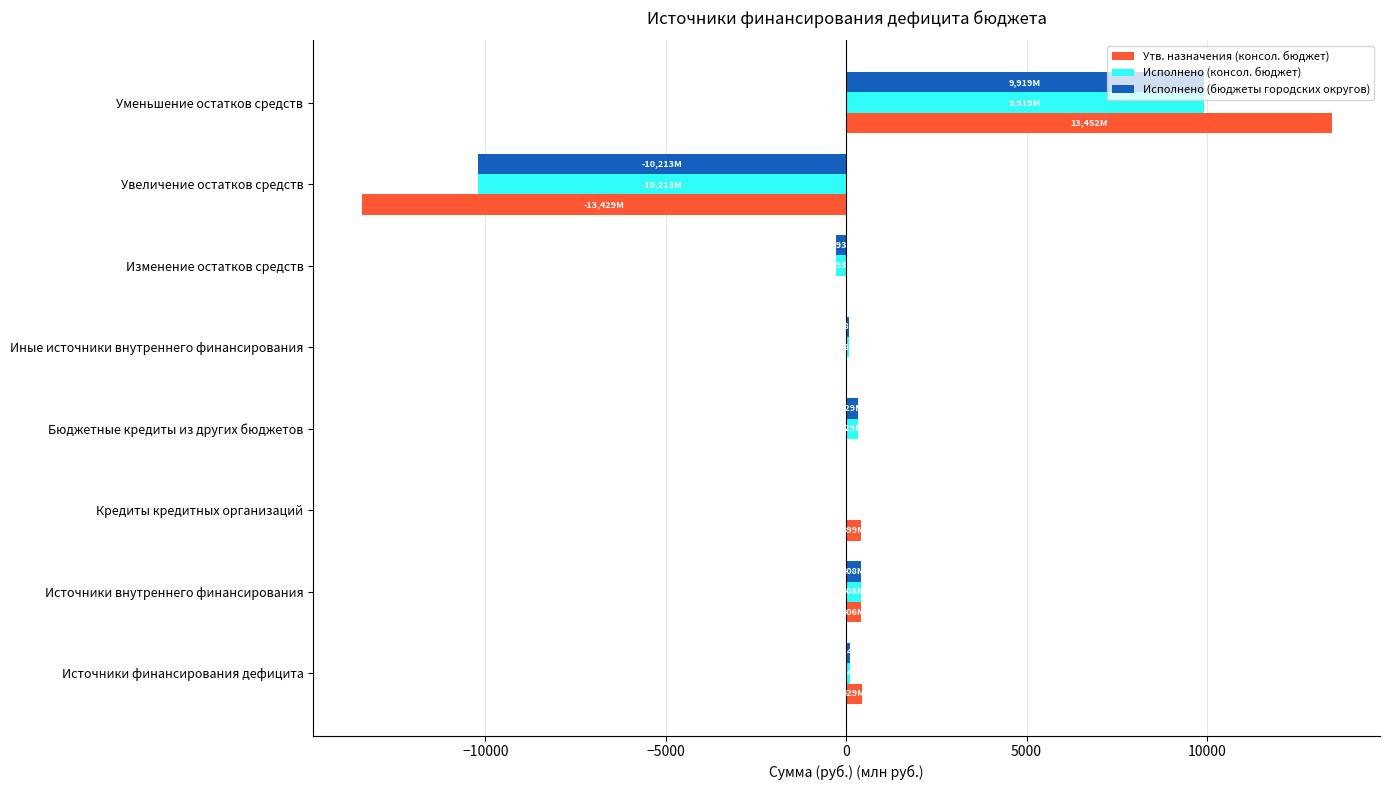

The Утв. назначения (консол. бюджет) series shows -13429.1 at Увеличение остатков средств. True or false?

True